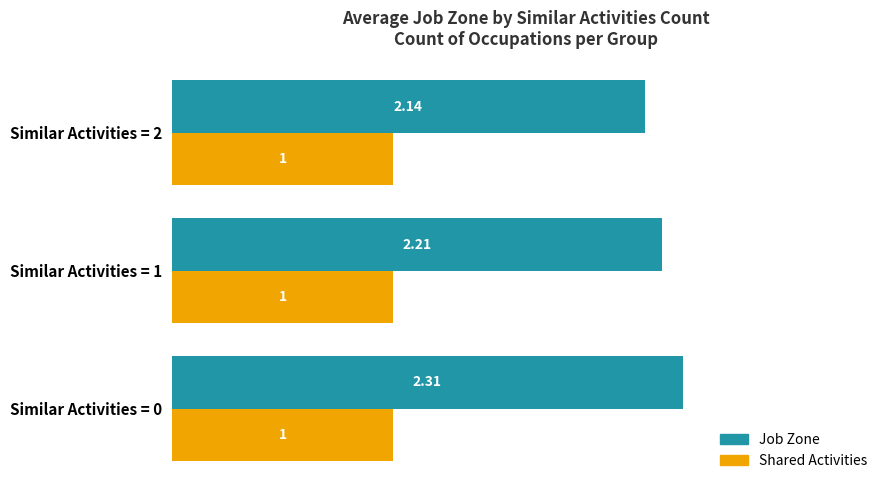

List the series in order of their overall mean, highest first.

Job Zone, Shared Activities